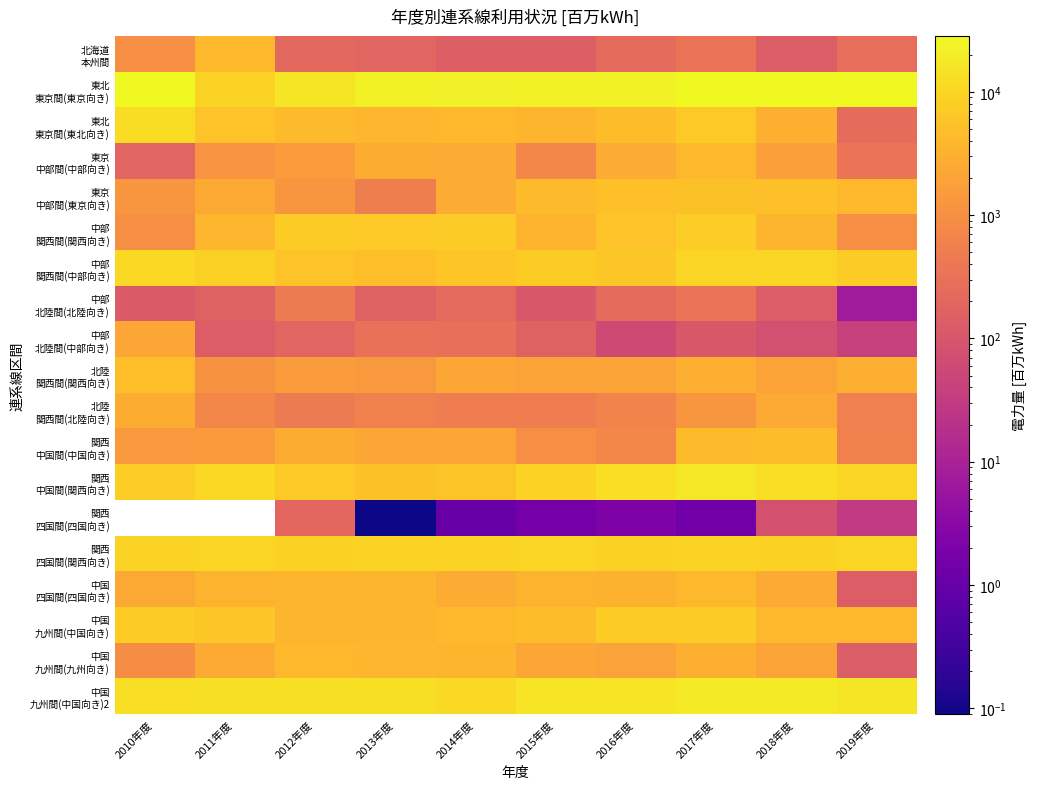

What is the sum of the 中国 九州間(中国向き)2 values at 2019年度 and 2011年度?

30216.0